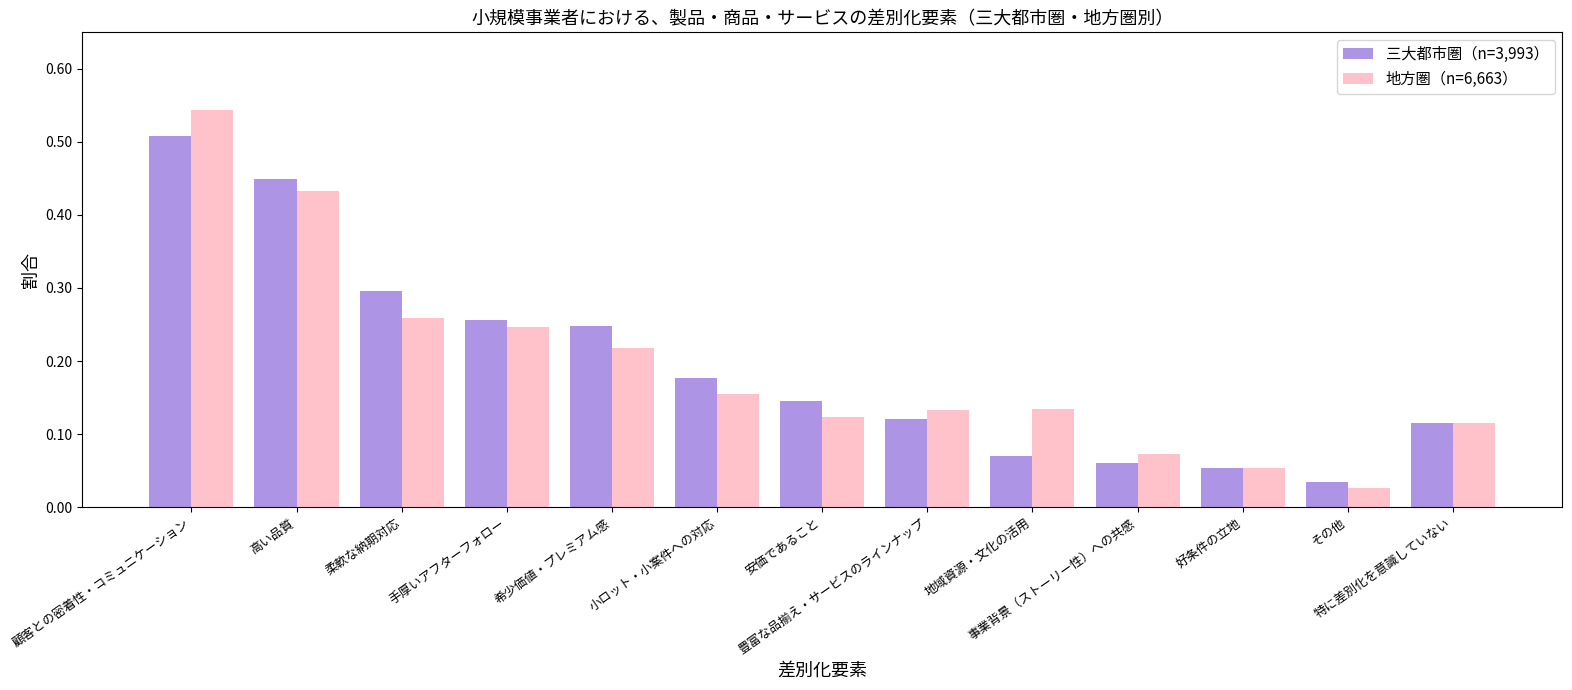

How many bars are there in each group?

2